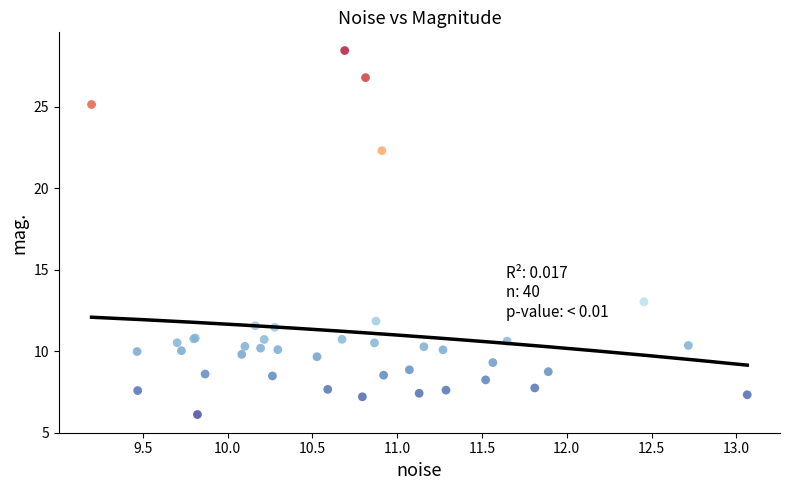

What Y value in the scatter plot is closest to 17?

13.0